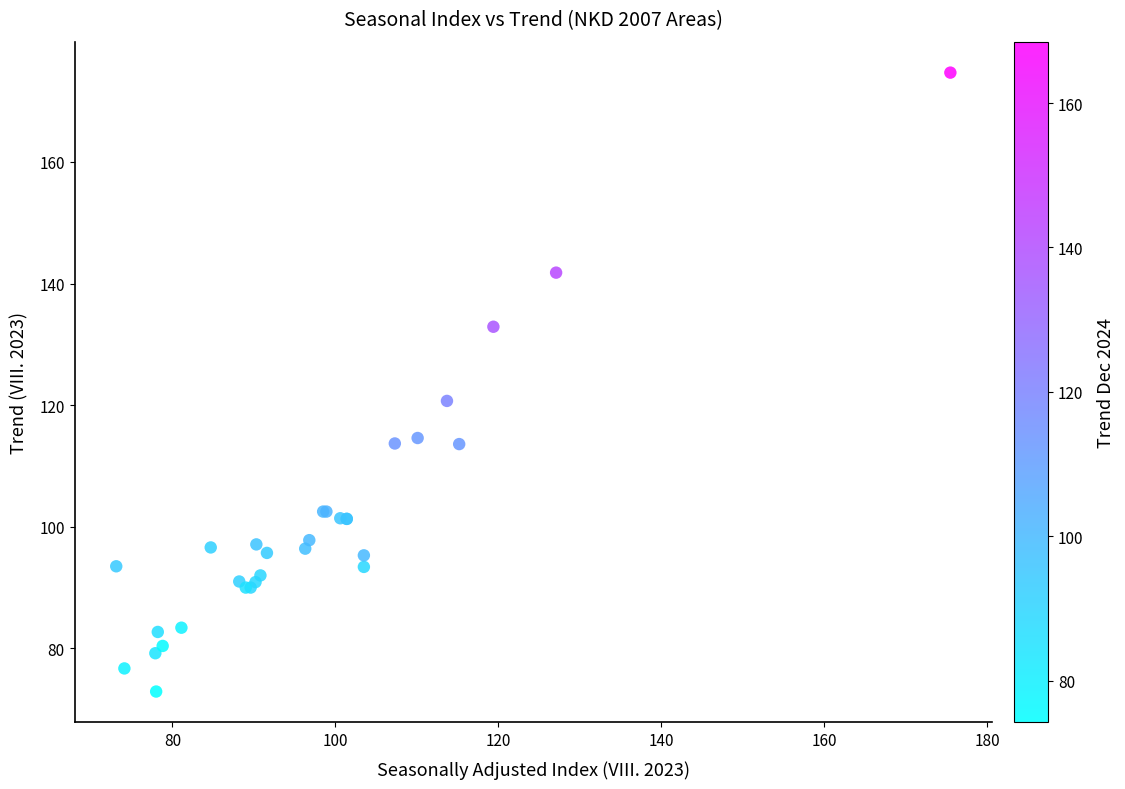

What Y value in the scatter plot is closest to 123?

120.7